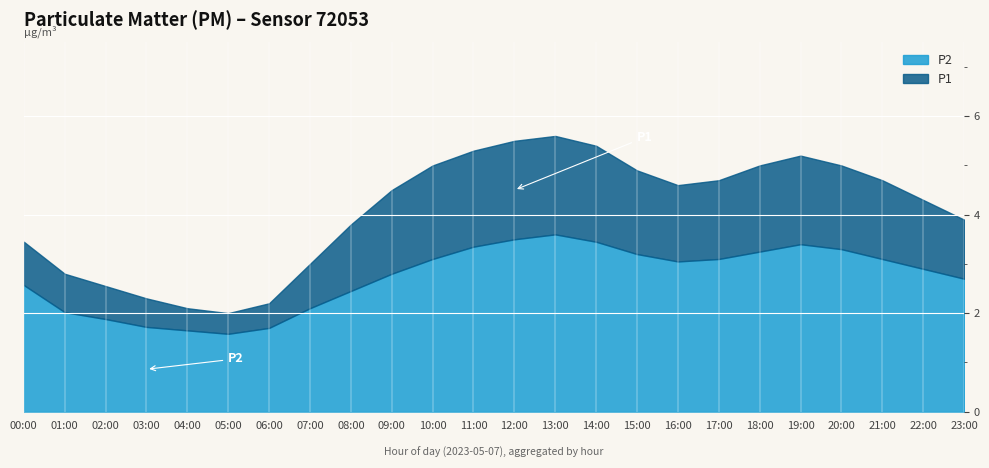

Reading right to left, list all the values displayed in this chart.

P2: 2.7	2.9	3.1	3.3	3.4	3.2	3.1	3.0	3.2	3.5	3.6	3.5	3.4	3.1	2.8	2.5	2.1	1.7	1.6	1.6	1.7	1.9	2.0	2.6
P1: 3.9	4.3	4.7	5.0	5.2	5.0	4.7	4.6	4.9	5.4	5.6	5.5	5.3	5.0	4.5	3.8	3.0	2.2	2.0	2.1	2.3	2.5	2.8	3.5